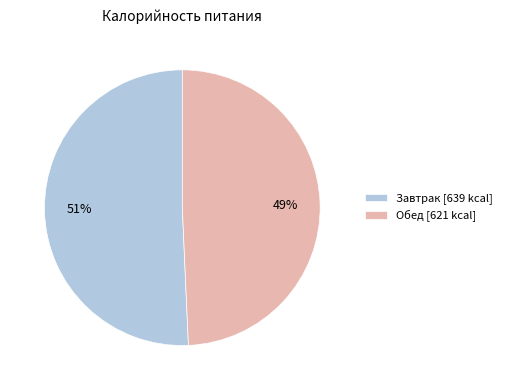

Is Завтрак the majority of the pie?

Yes